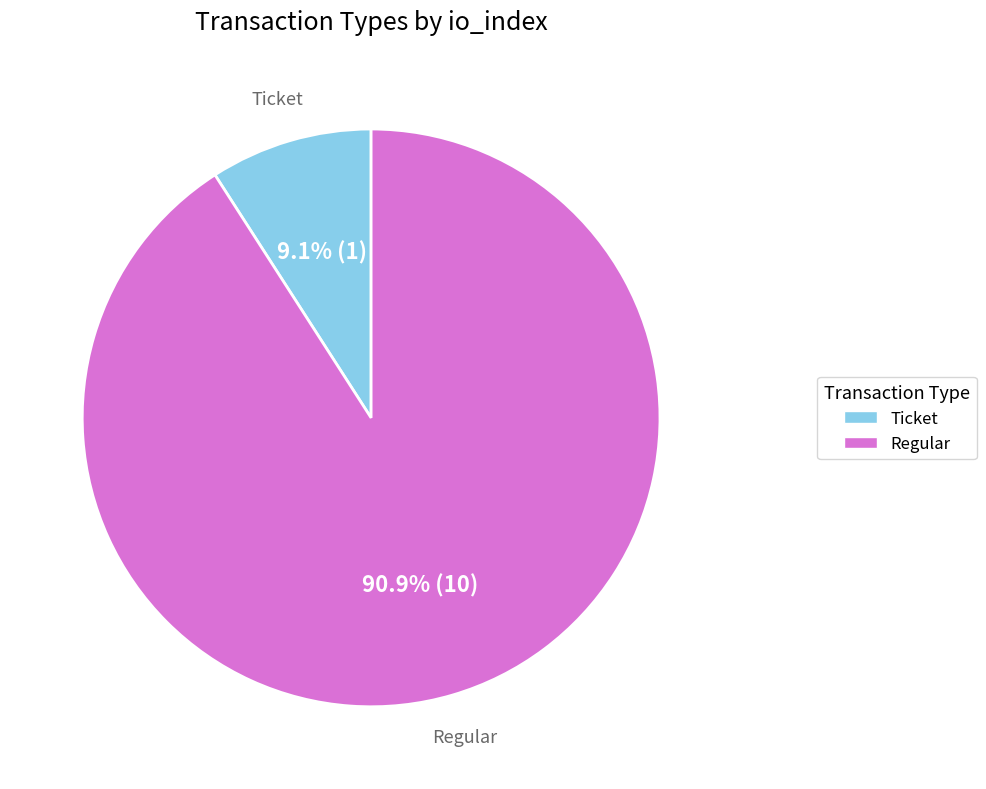

Is there any slice that represents more than half of the pie?

Yes